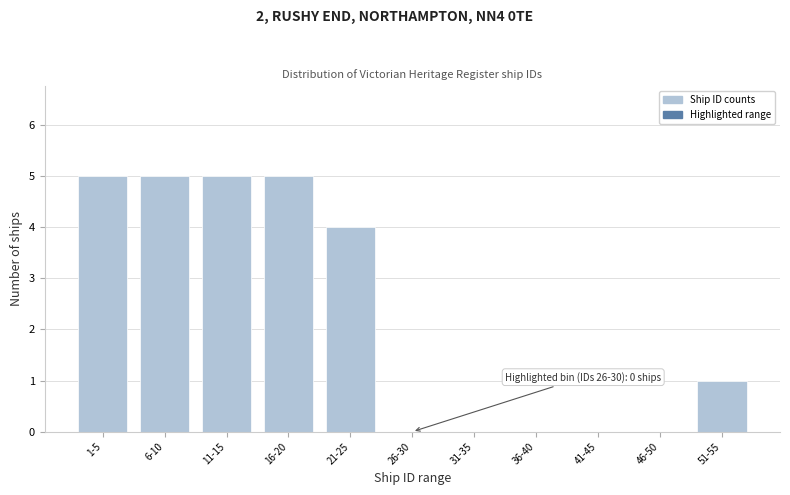

Reading left to right, what are all the values shown in this chart?

1-5=5	6-10=5	11-15=5	16-20=5	21-25=4	26-30=0	31-35=0	36-40=0	41-45=0	46-50=0	51-55=1